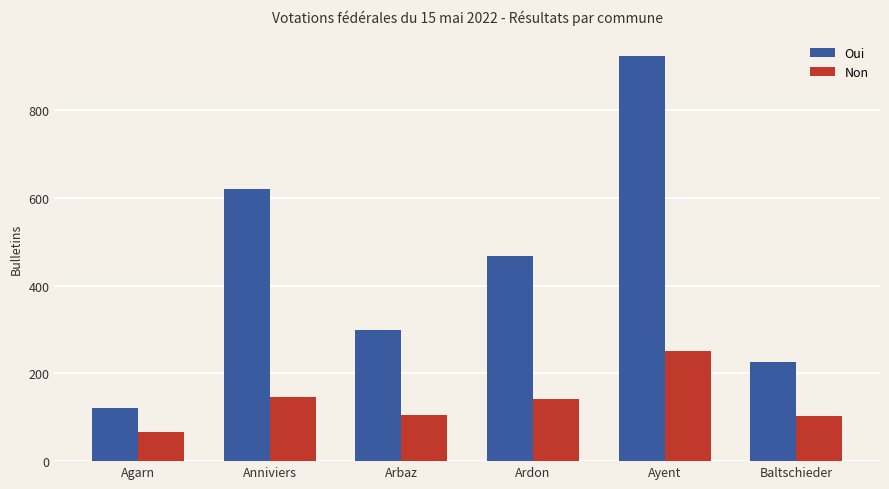

The value of Oui at Anniviers is 621. True or false?

True